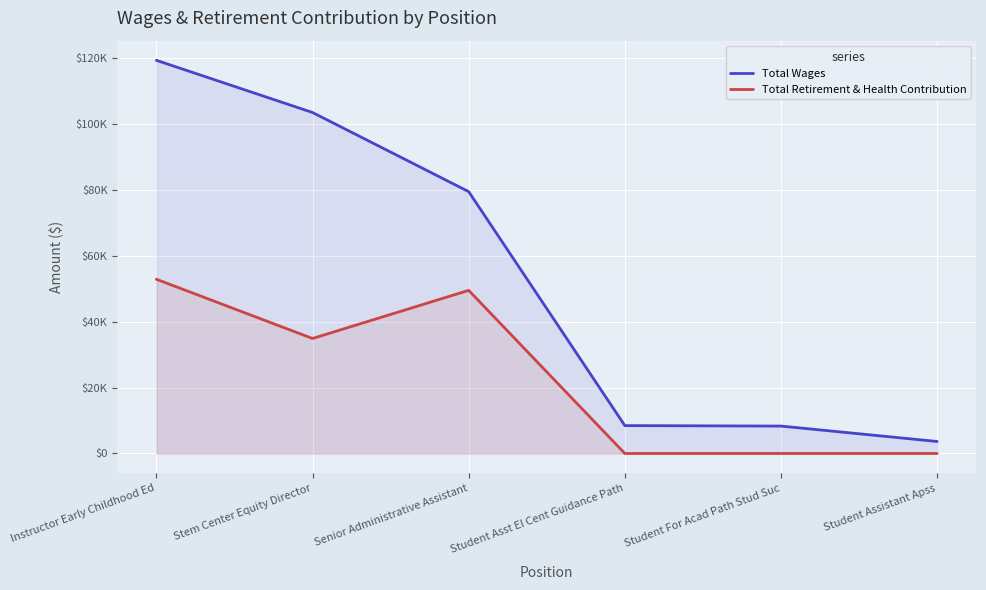

What is the total value across all series at Senior Administrative Assistant?

128932